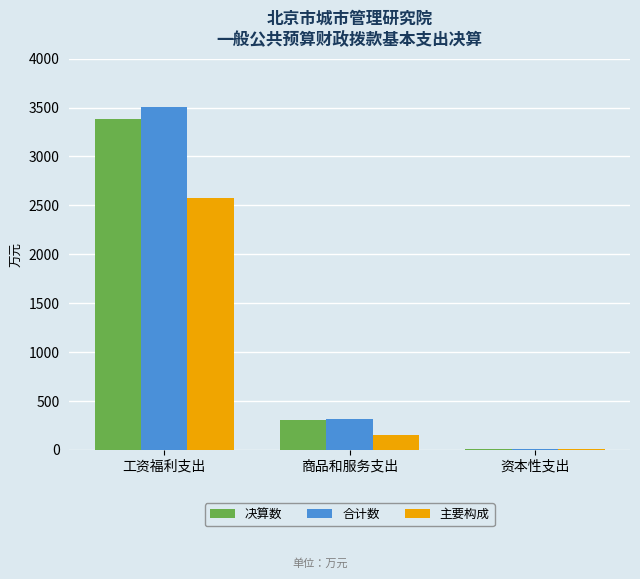

What is the maximum value for 决算数?

3387.0